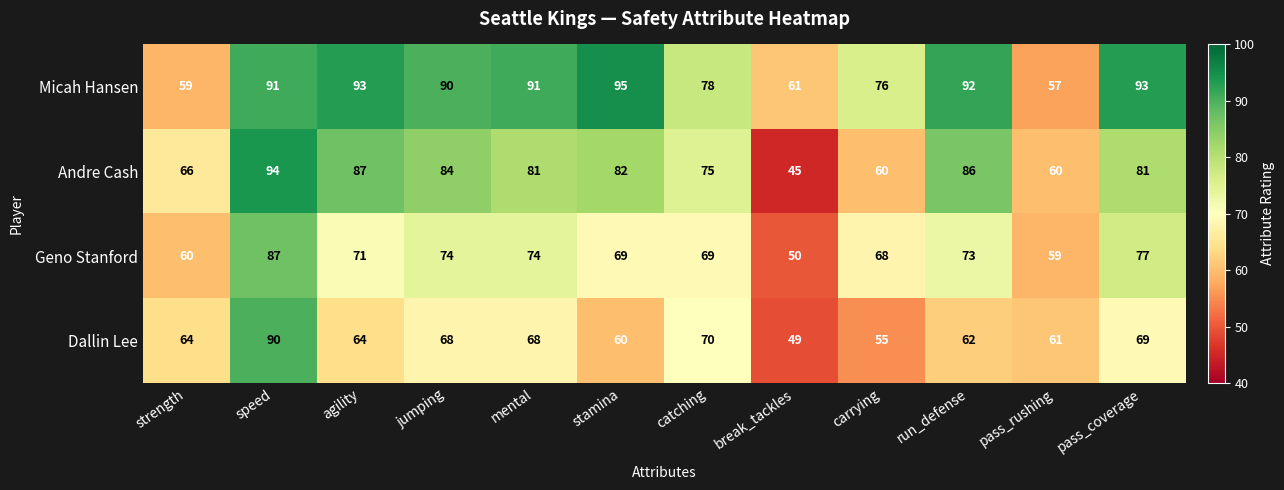

At which label does Dallin Lee reach its minimum?

break_tackles